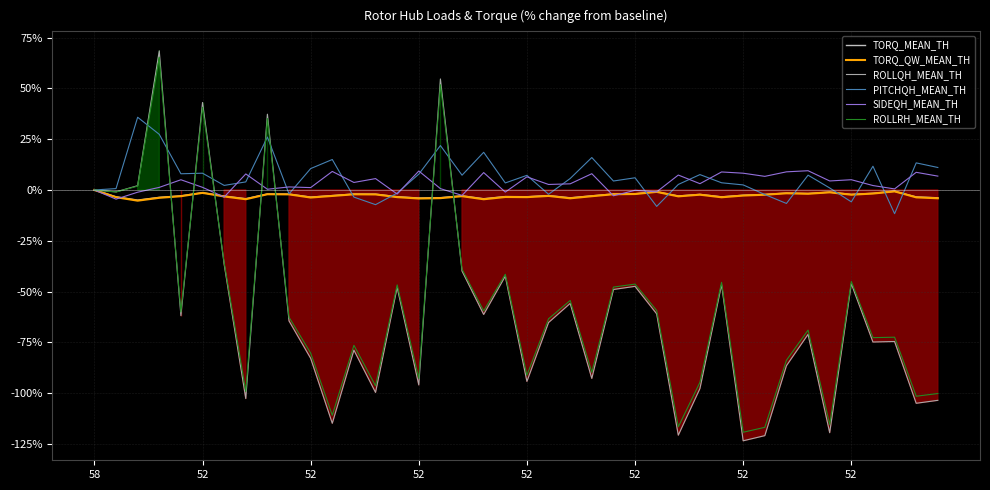

True or false: ROLLRH_MEAN_TH has a value of -45.0 at 52.

True